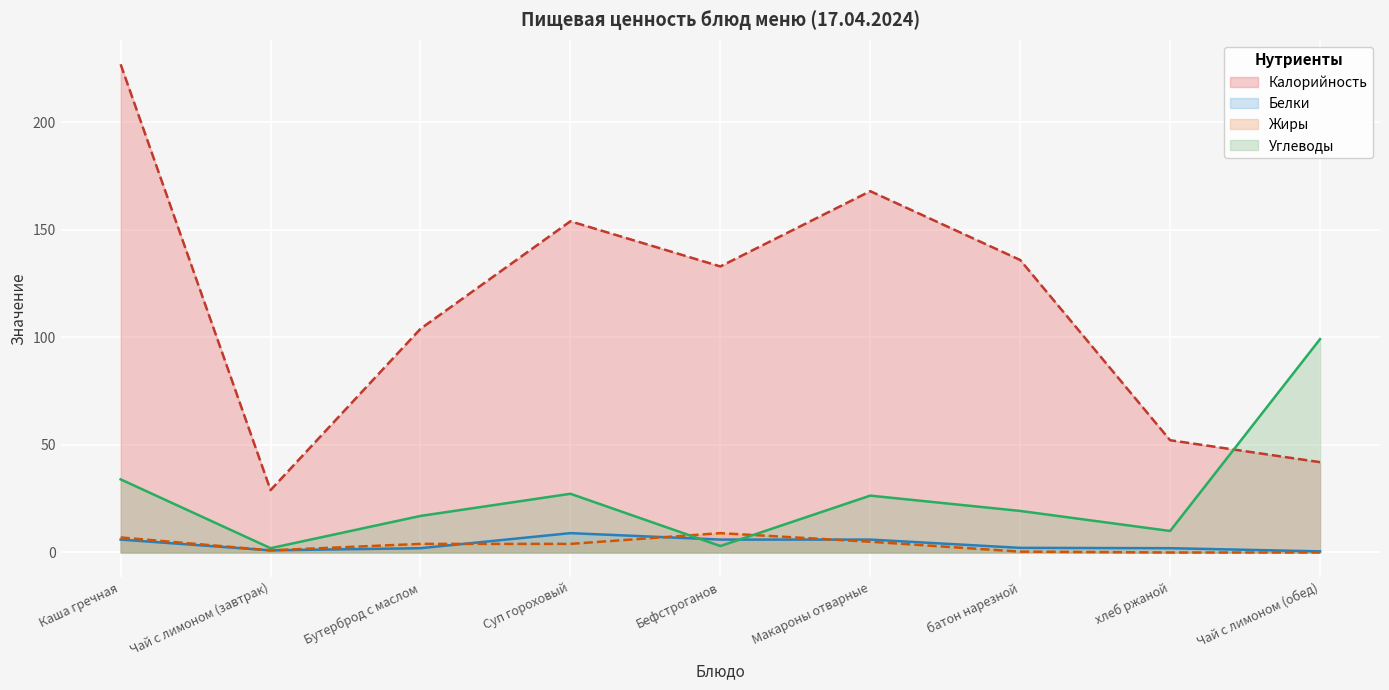

True or false: Белки has a value of 2.0 at Бутерброд с маслом.

True